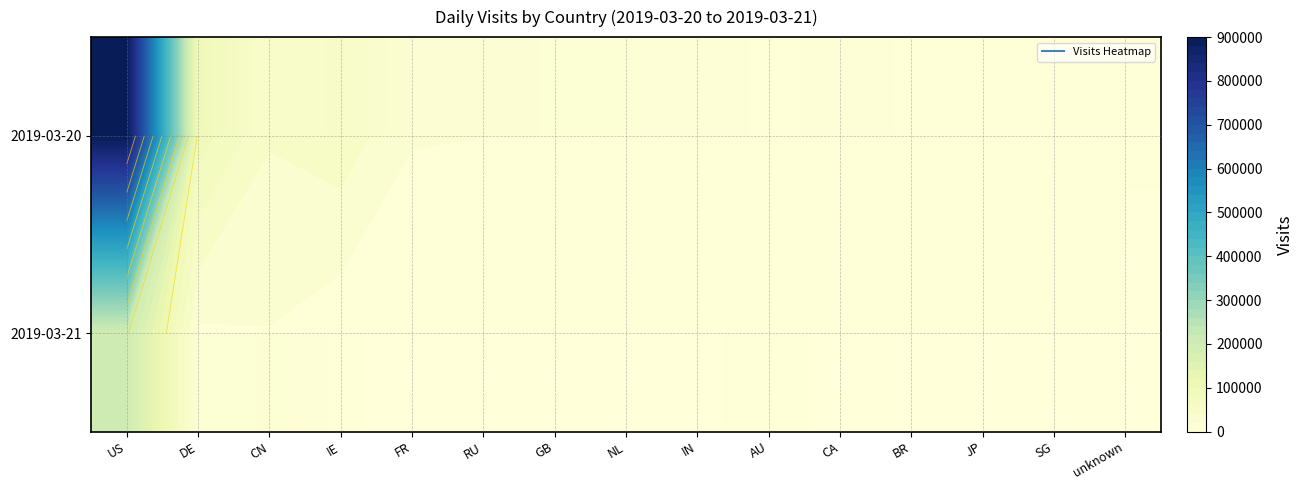

Where does the 2019-03-21 series first go above 2146?

US